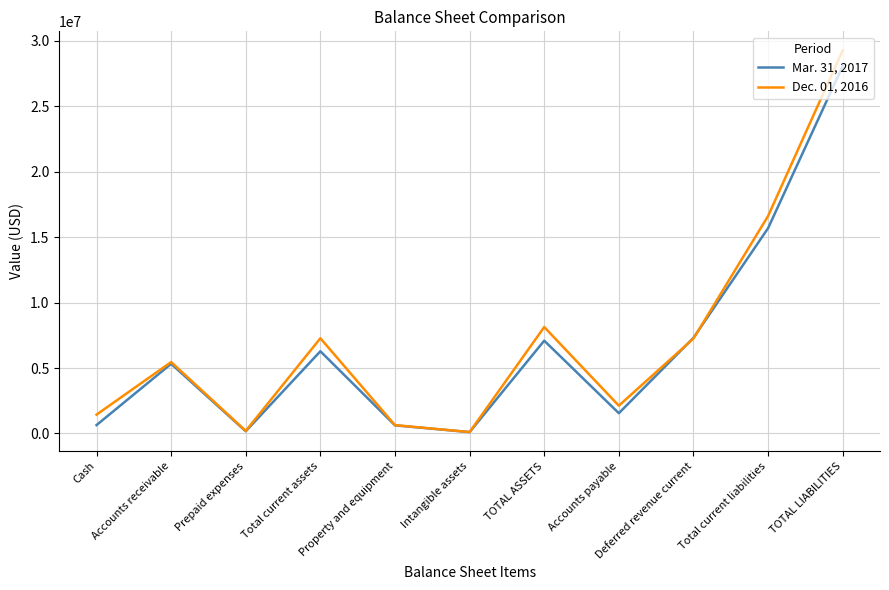

At which label does Dec. 01, 2016 reach its peak?

TOTAL LIABILITIES